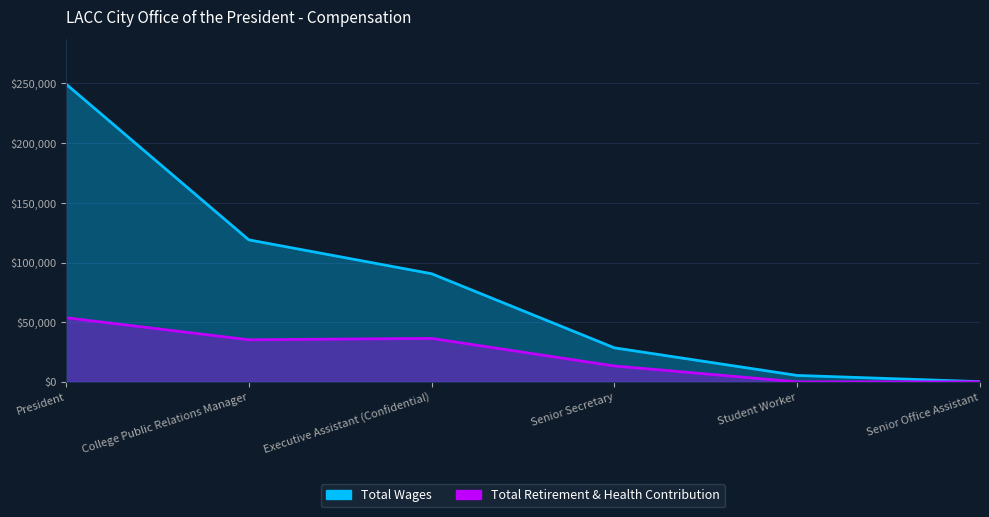

How many categories are shown in the chart?

6